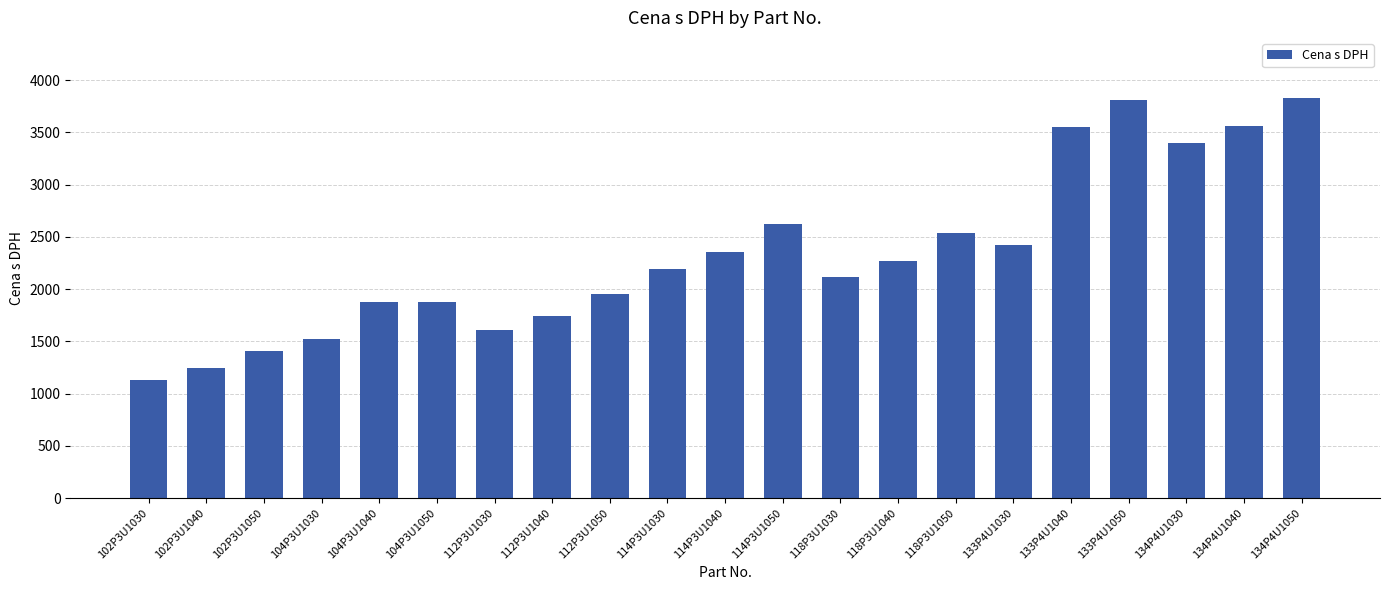

How many data points are less than 2190?

10